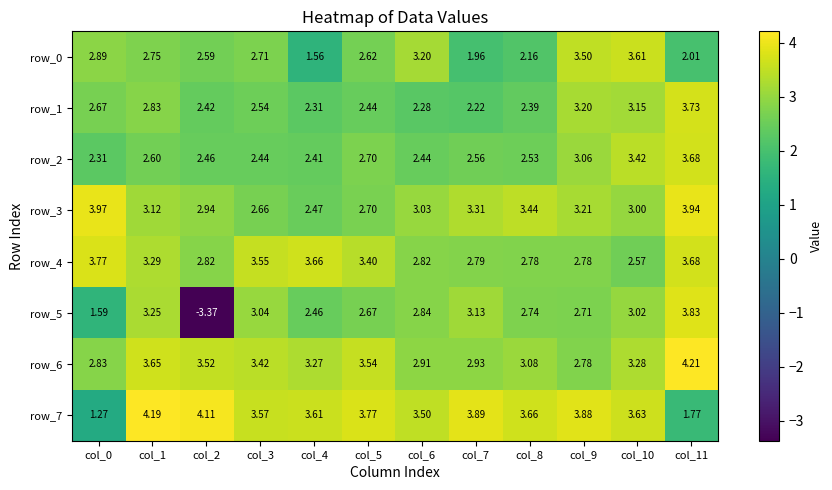

What is the difference between the row_4 values at col_7 and col_3?

0.8